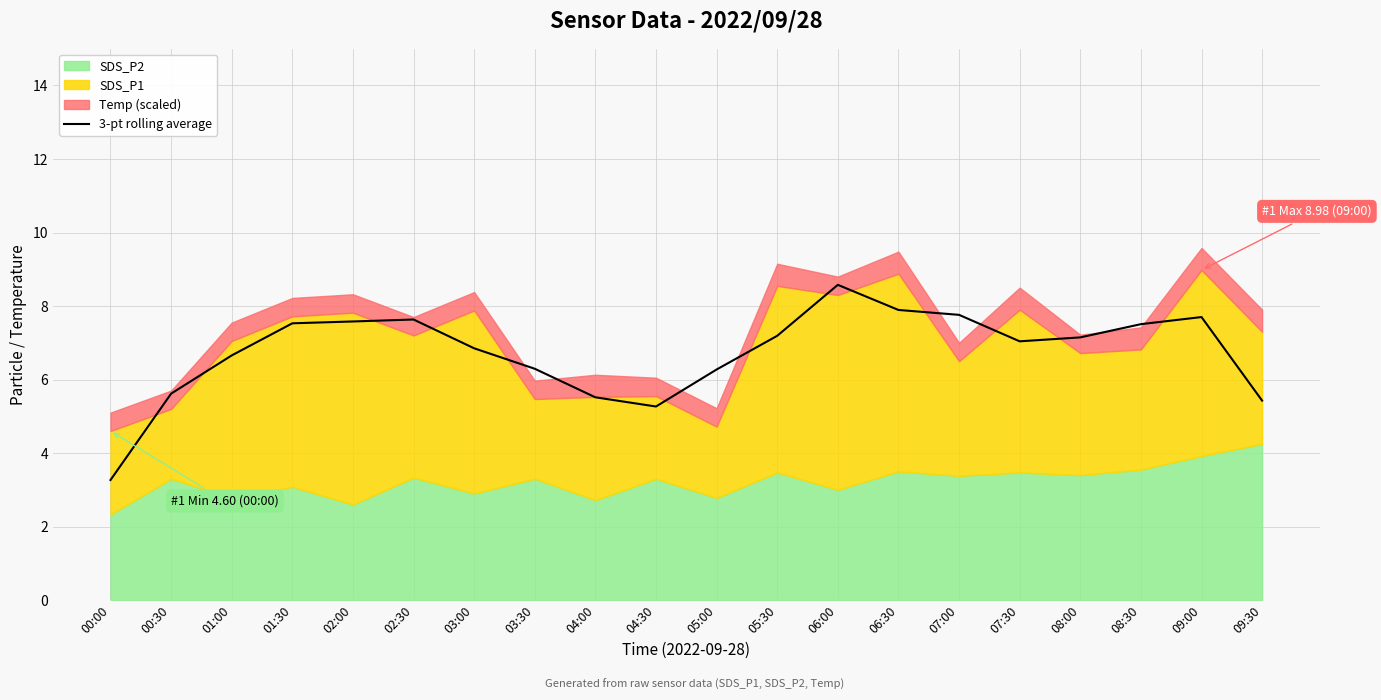

How many data points are above 7?

11